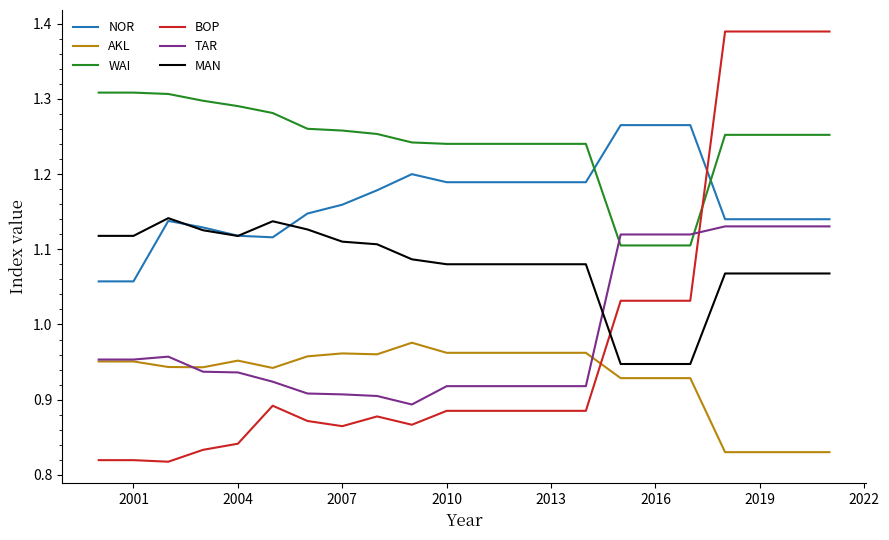

What is the sum of all WAI values?

27.3